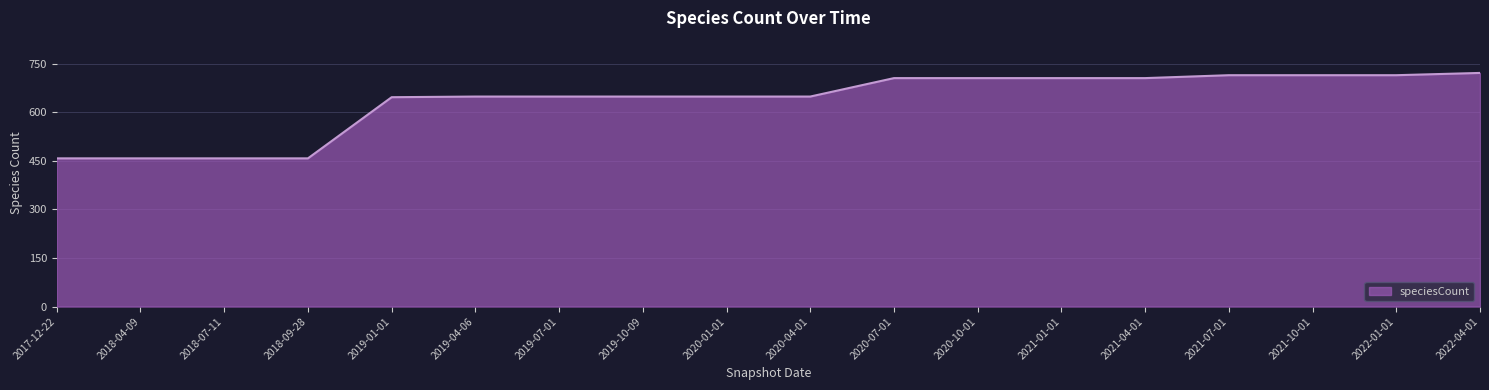

The value at 2020-01-01 is 649. True or false?

True